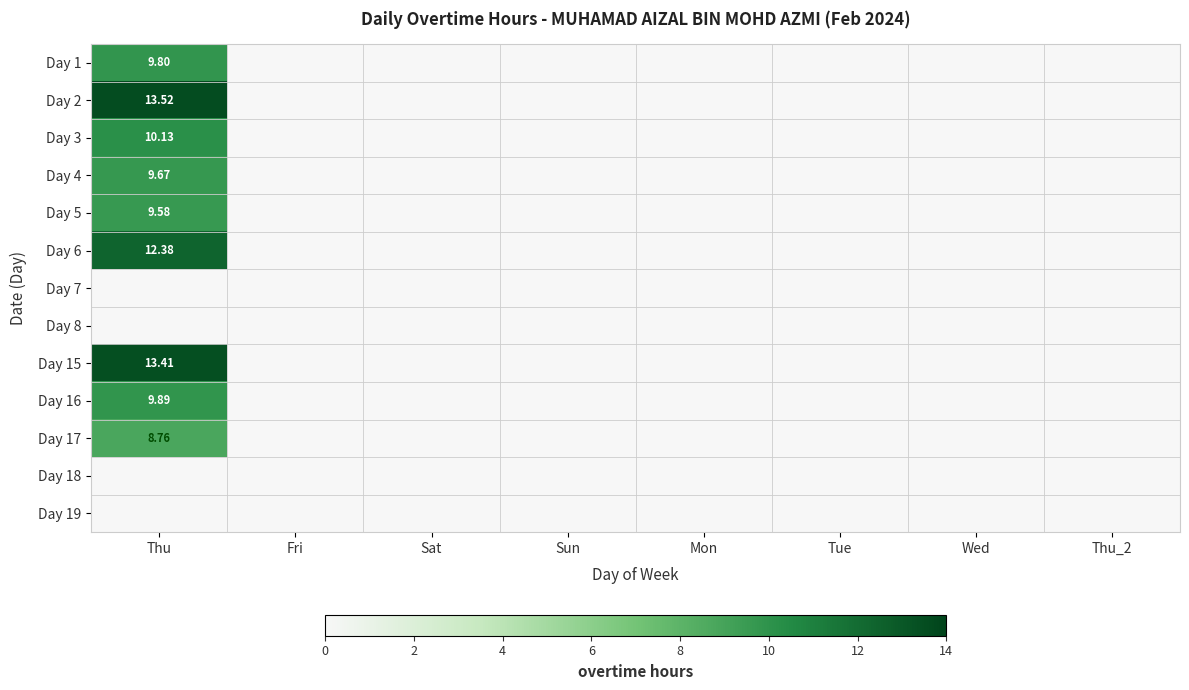

How many data points in Day 2 are above 0?

1